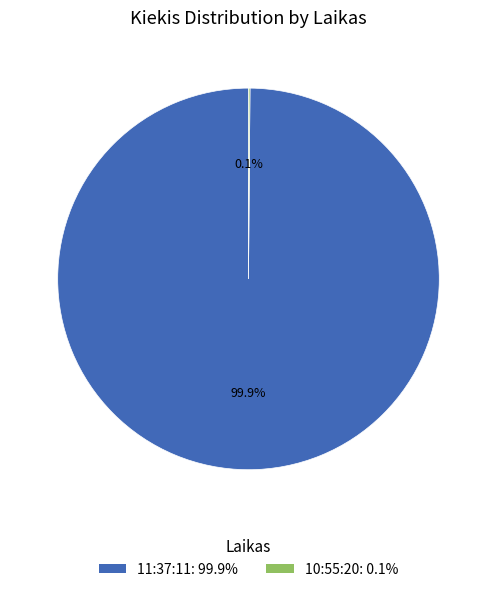

Does 11:37:11: 99.9% account for over 50% of the chart?

Yes